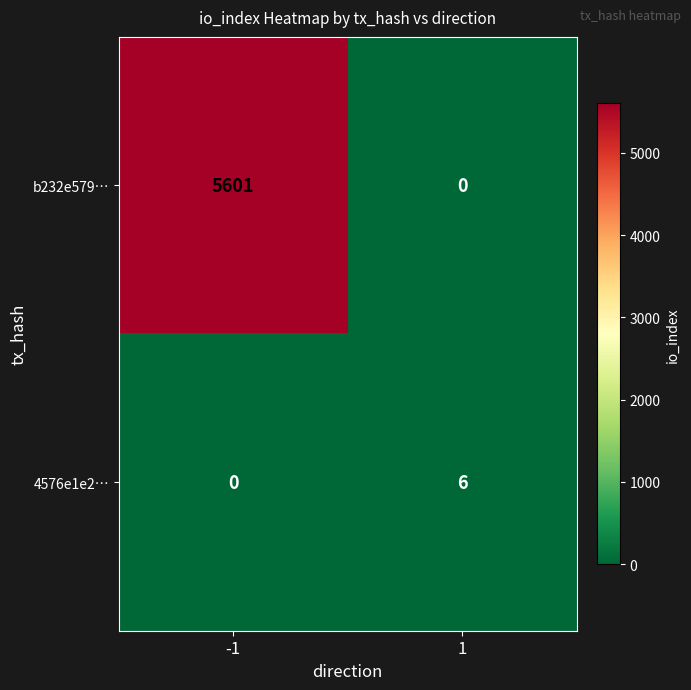

What is the sum of all 4576e1e2… values?

6